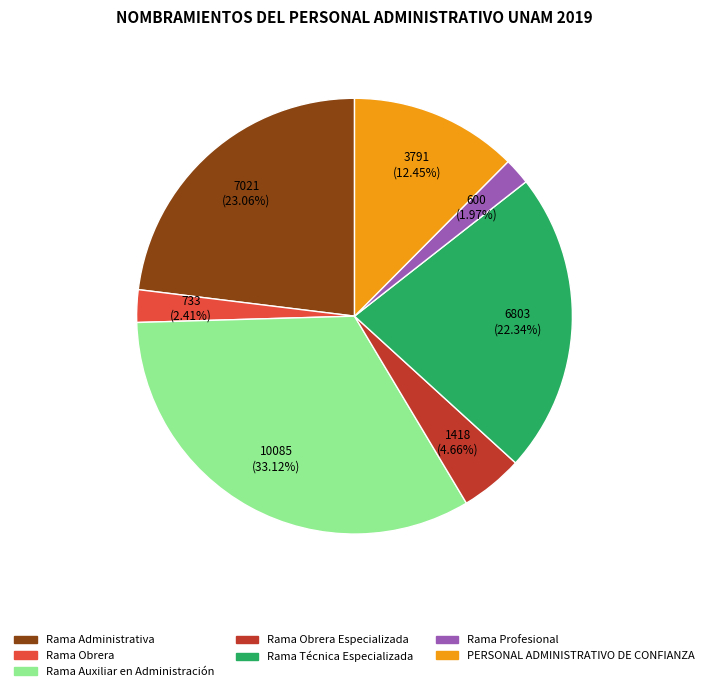

Is there a majority slice in this chart?

No